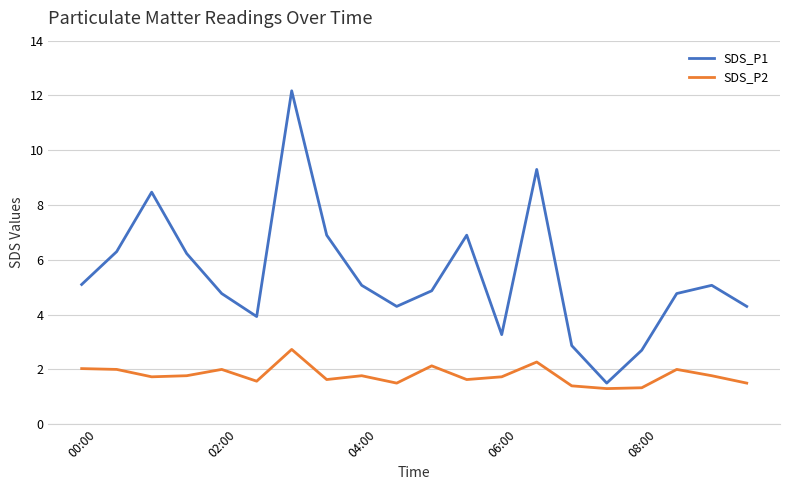

What is the greatest value displayed?

12.2